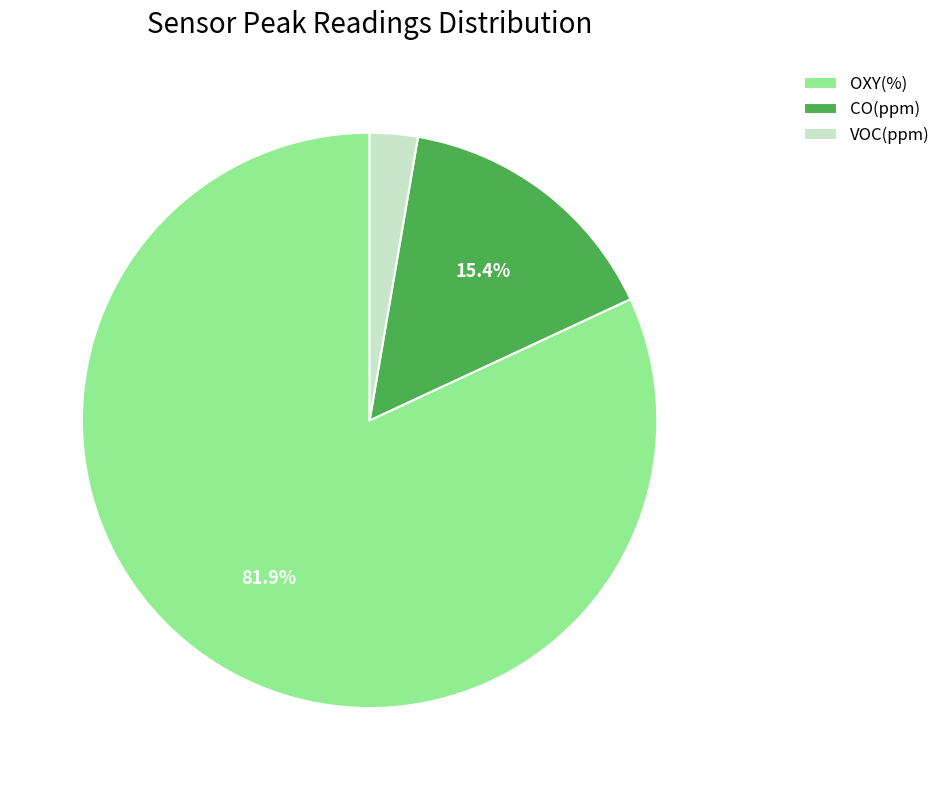

To the nearest percent, what percentage of the pie is CO(ppm)?

15%